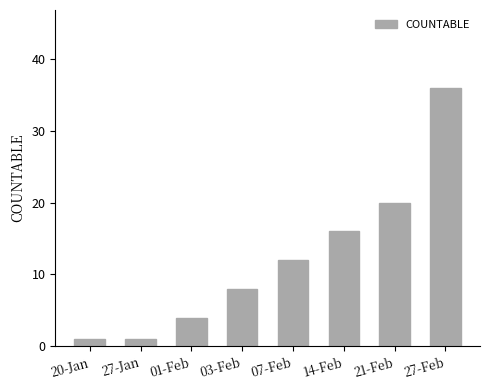

Is it true that the value at 01-Feb is 1?

False